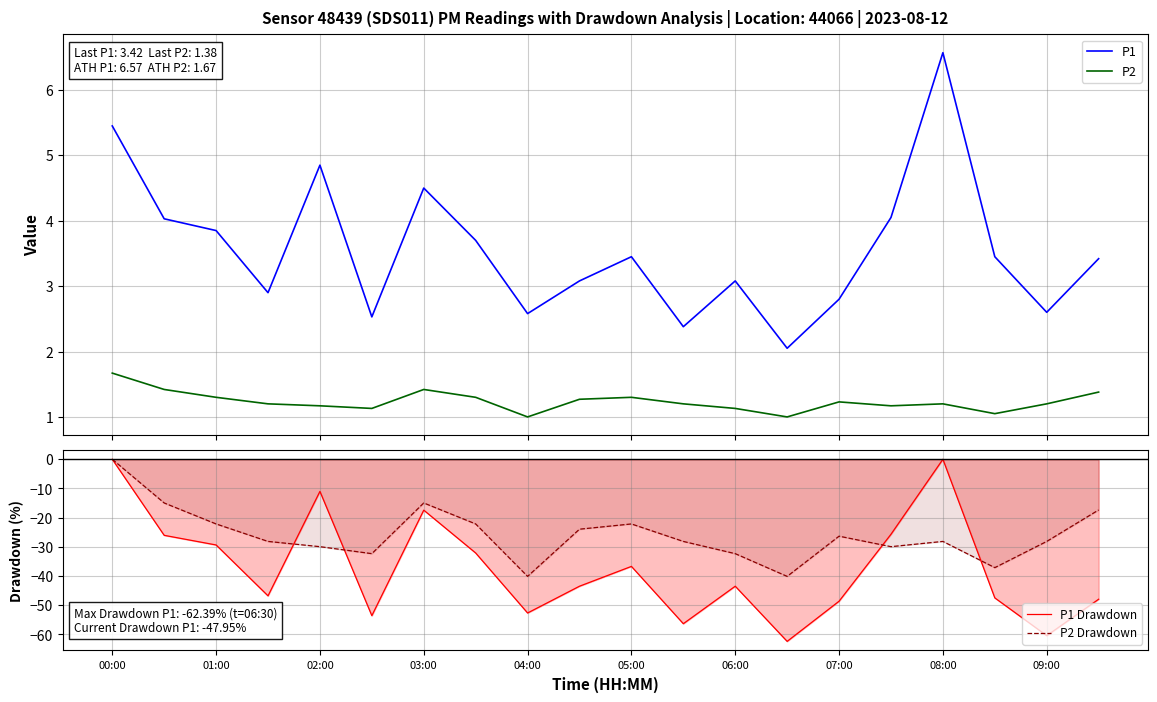

True or false: P1 has a value of 2.4 at 11.

True